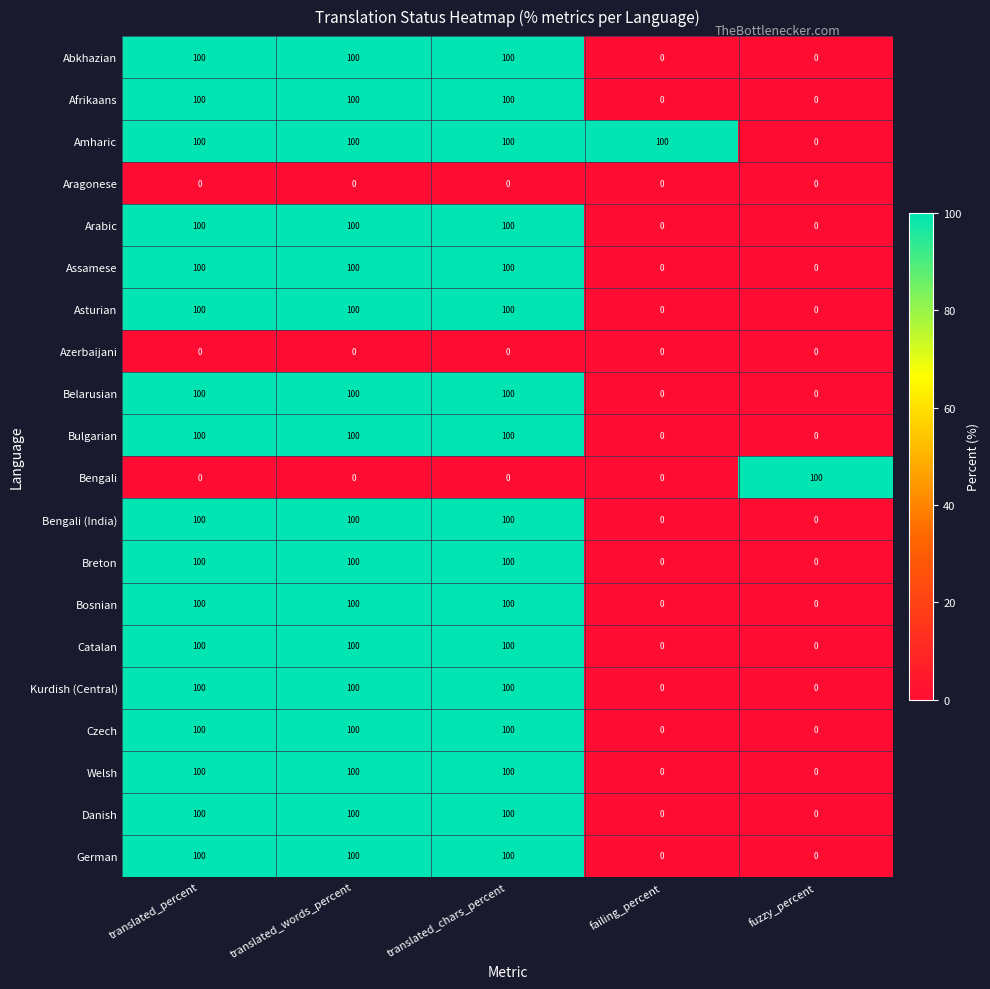

What is the greatest value displayed?

100